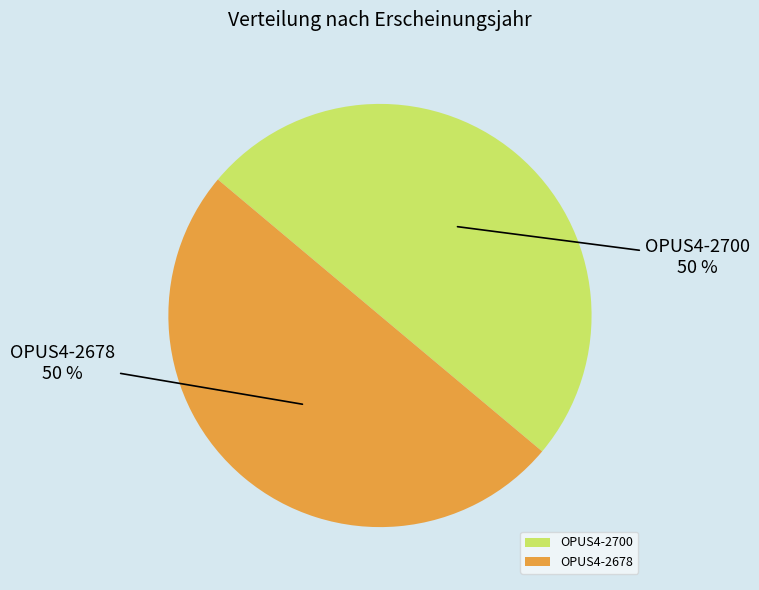

What percentage is the OPUS4-2700 slice, to the nearest percent?

50%